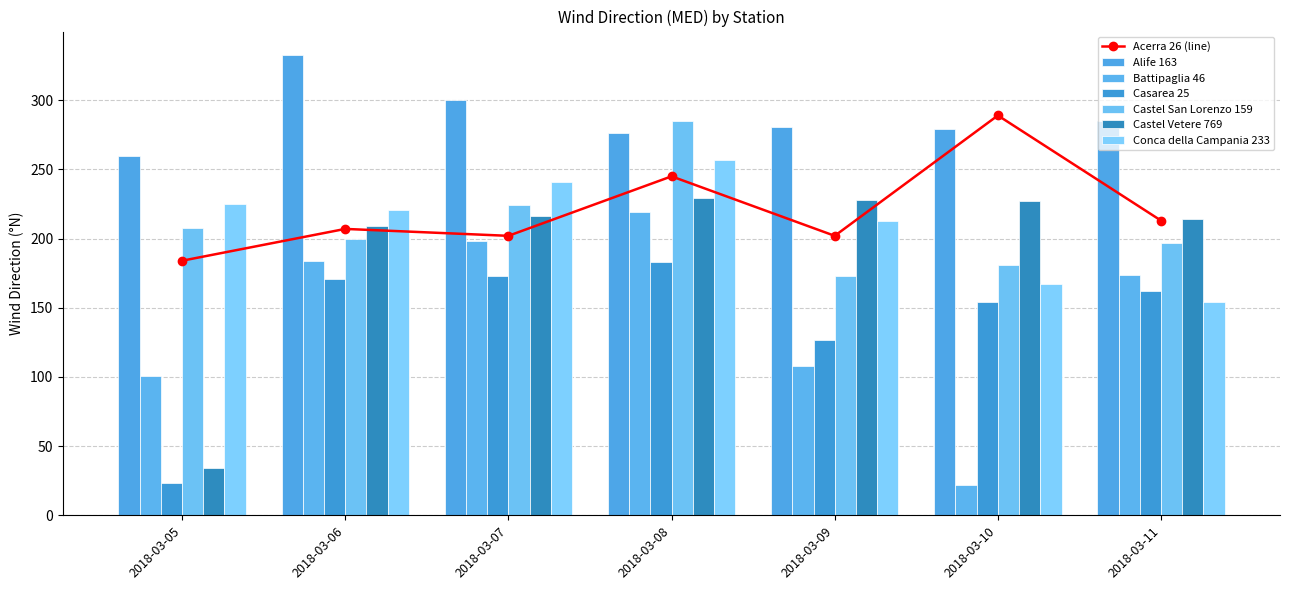

Which series has the largest total across all categories?

Alife 163